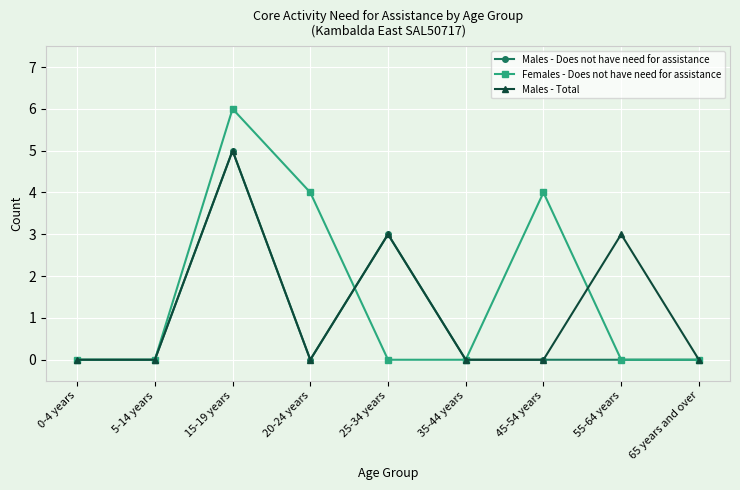

Reading left to right, extract all data points from this chart.

Males - Does not have need for assistance: 0-4 years=0	5-14 years=0	15-19 years=5	20-24 years=0	25-34 years=3	35-44 years=0	45-54 years=0	55-64 years=0	65 years and over=0
Females - Does not have need for assistance: 0-4 years=0	5-14 years=0	15-19 years=6	20-24 years=4	25-34 years=0	35-44 years=0	45-54 years=4	55-64 years=0	65 years and over=0
Males - Total: 0-4 years=0	5-14 years=0	15-19 years=5	20-24 years=0	25-34 years=3	35-44 years=0	45-54 years=0	55-64 years=3	65 years and over=0